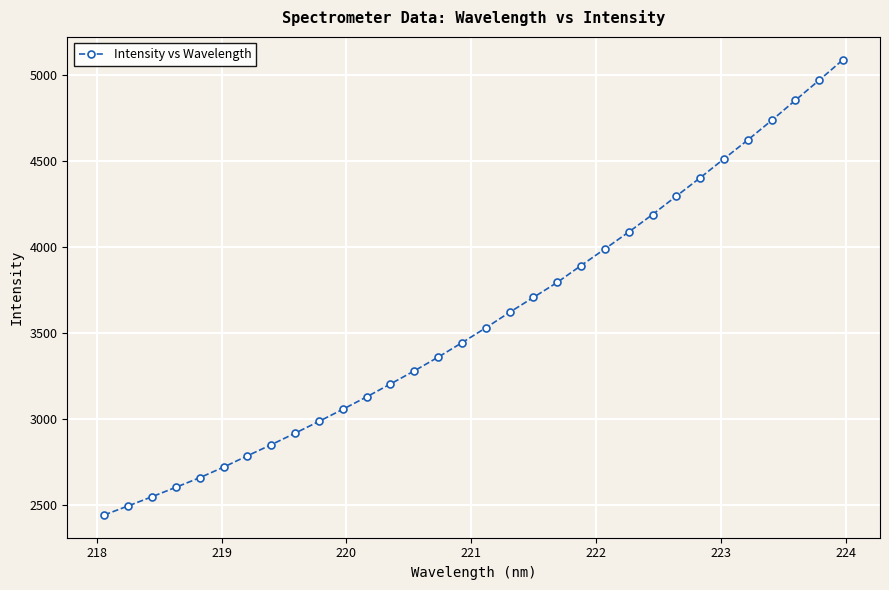

What is the maximum value shown in the chart?

5088.5